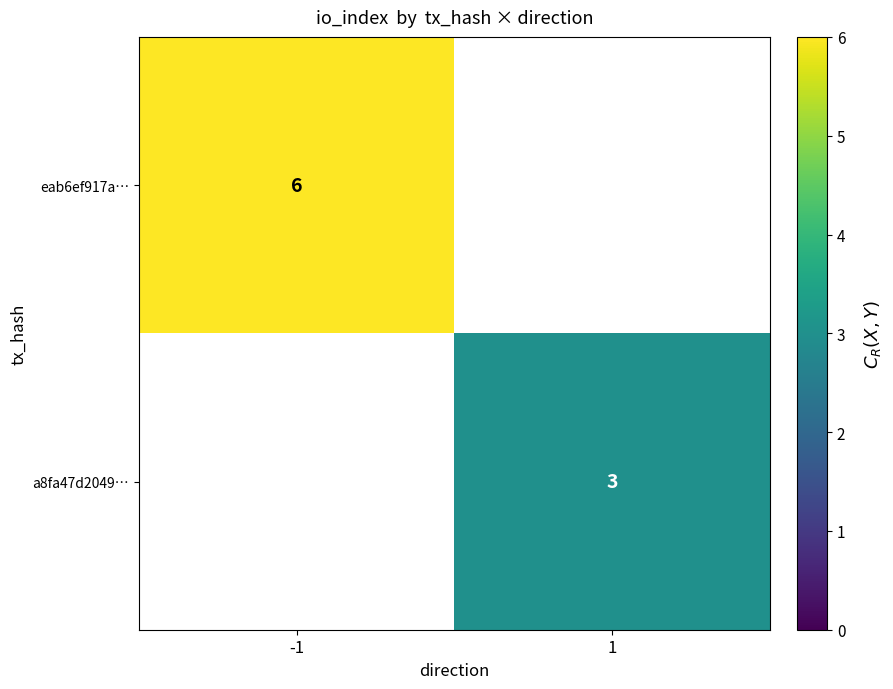

The a8fa47d2049… series shows 3 at 1. True or false?

True